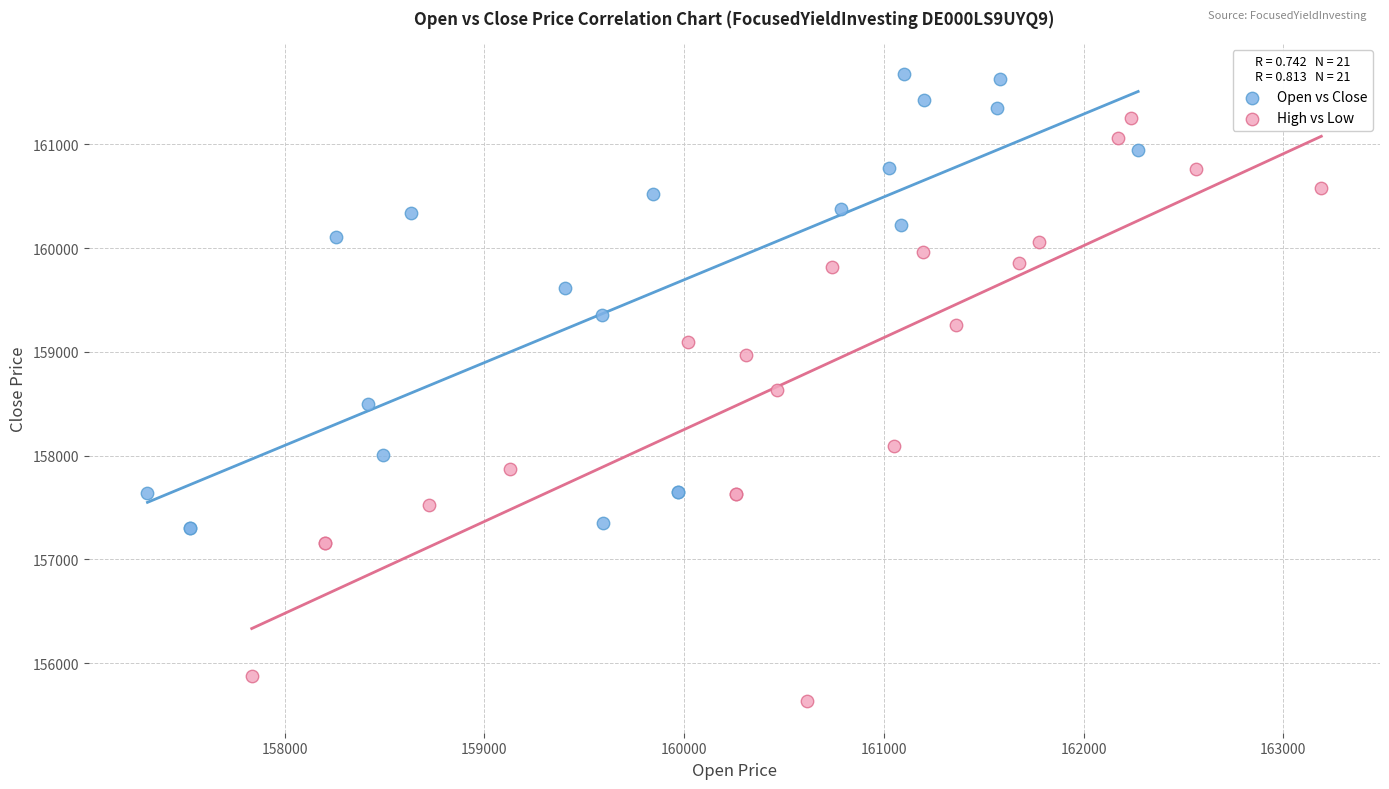

Which series contains the lowest Y value?

High vs Low